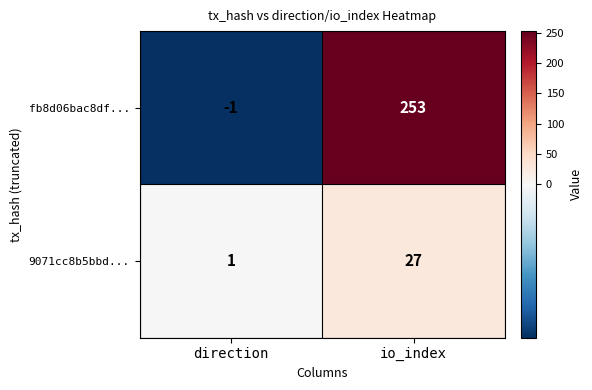

The 9071cc8b5bbd... series shows 7 at io_index. True or false?

False